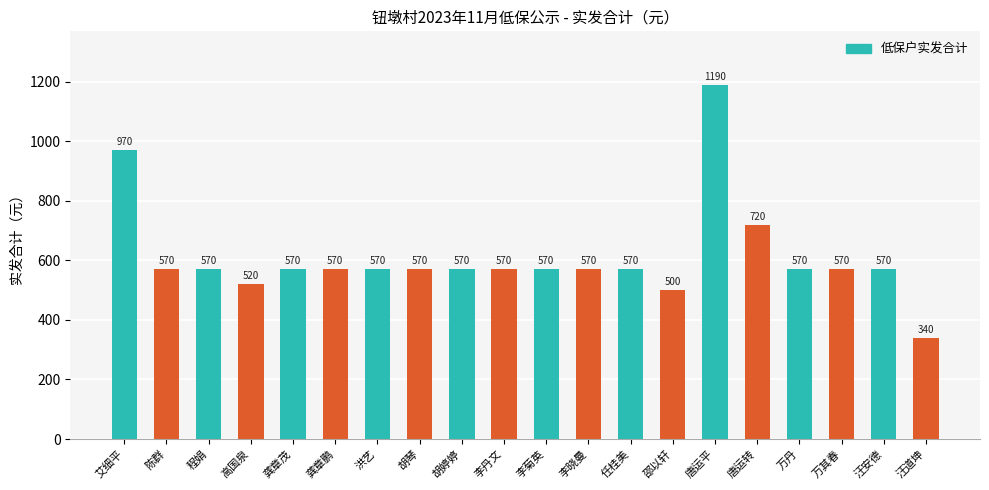

Where does the data first go above 570?

艾细平